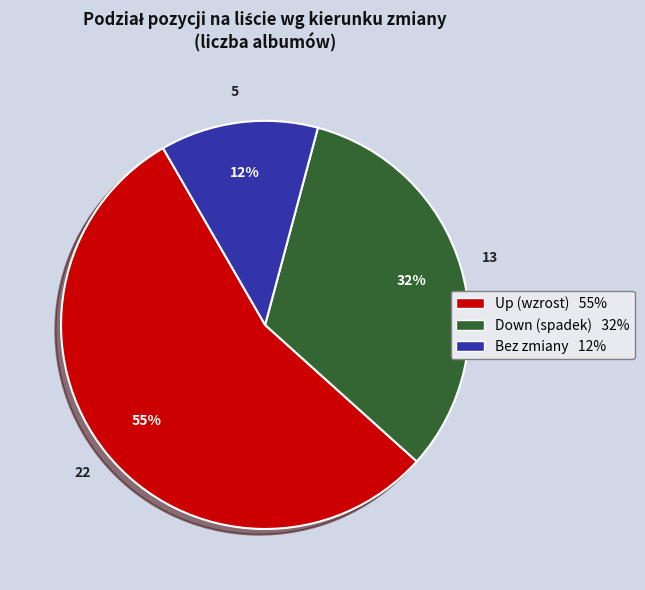

Which category accounts for the majority?

Up (wzrost) 55%